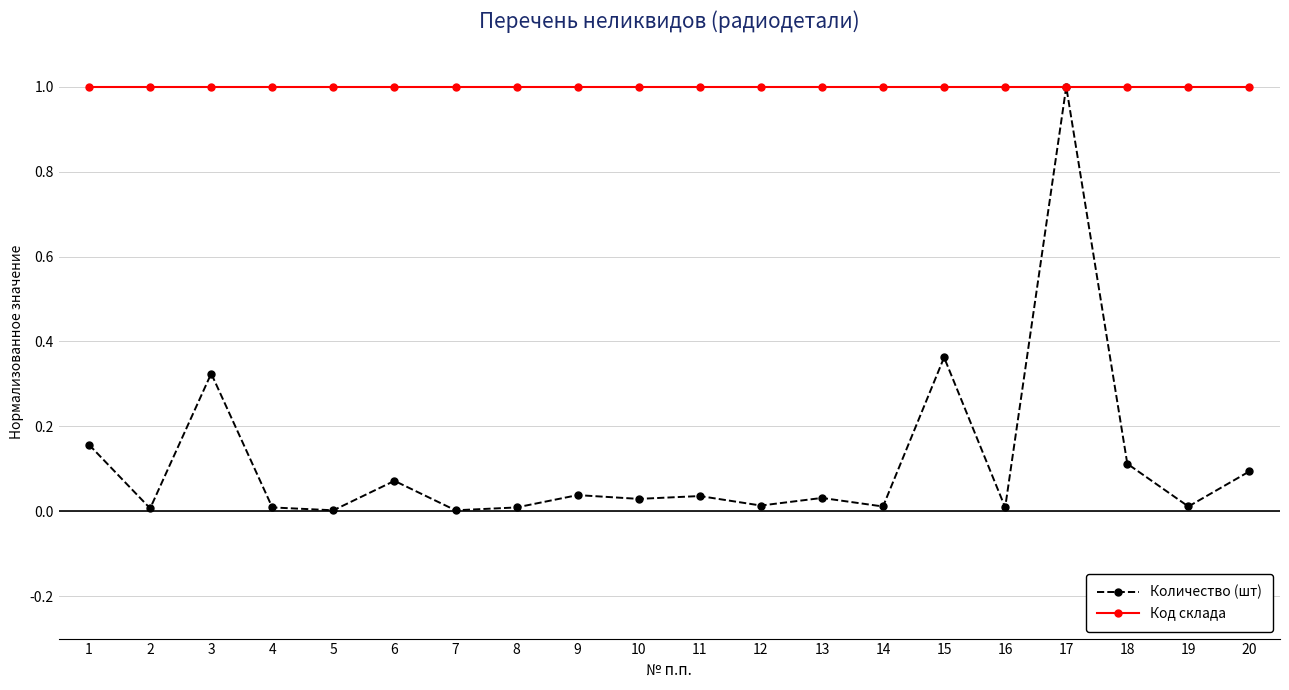

How many lines are shown in the chart?

2